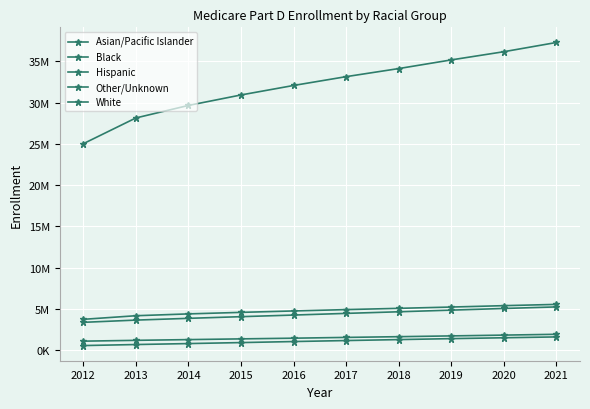

Is this an area chart (filled region under the line)?

No